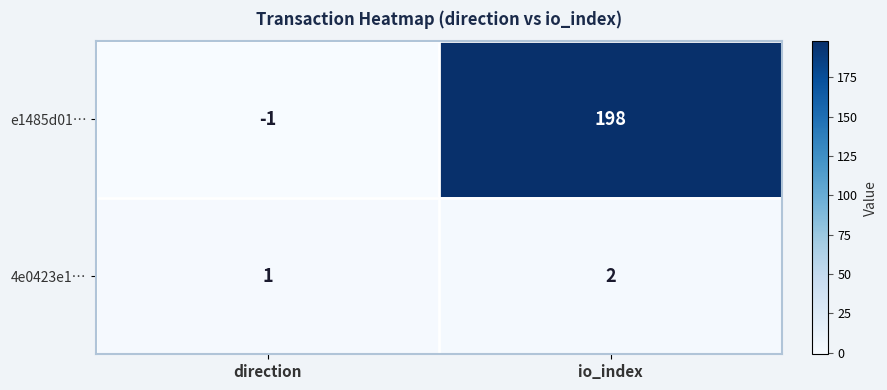

What is the sum of the e1485d01… values at io_index and direction?

197